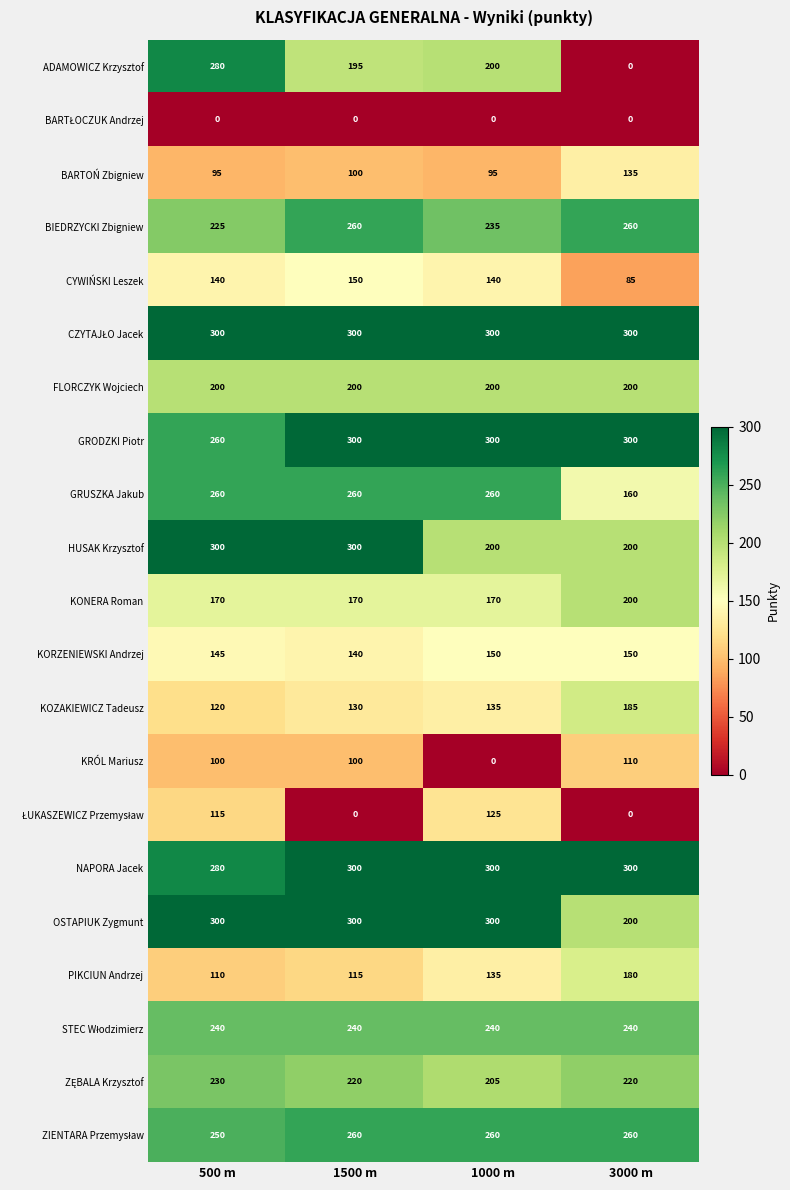

List the labels in order of PIKCIUN Andrzej value, smallest first.

500 m, 1500 m, 1000 m, 3000 m